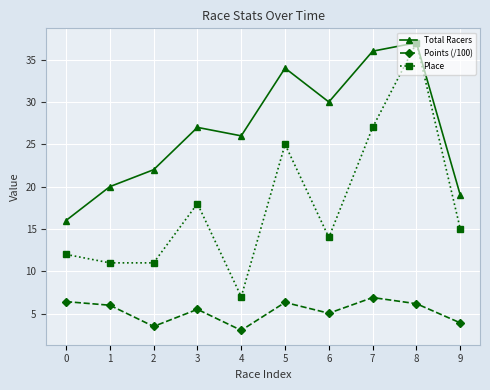

List the series in order of their overall mean, highest first.

Total Racers, Place, Points (/100)